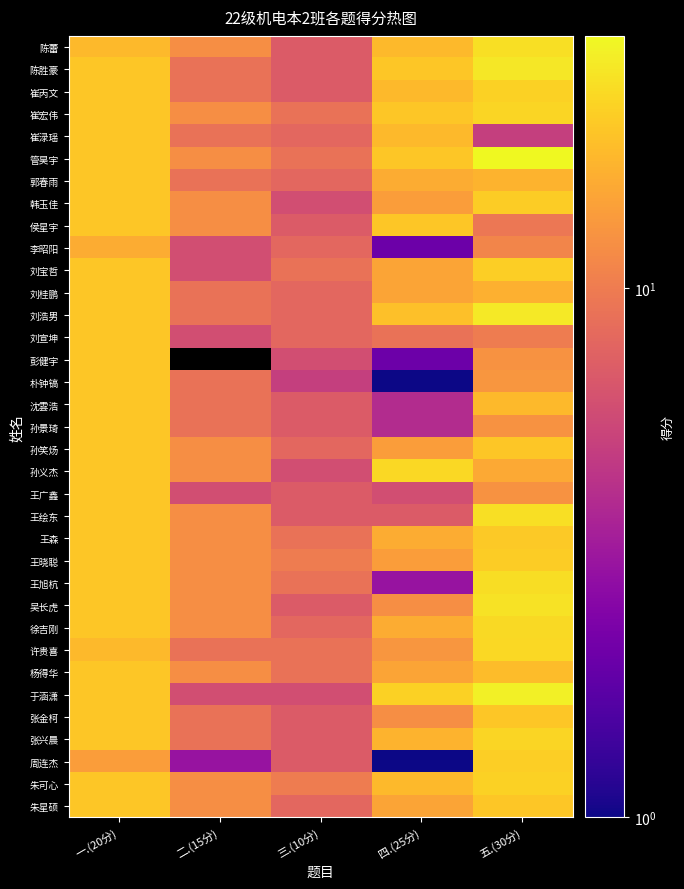

At how many categories does at least one series exceed 9?

5